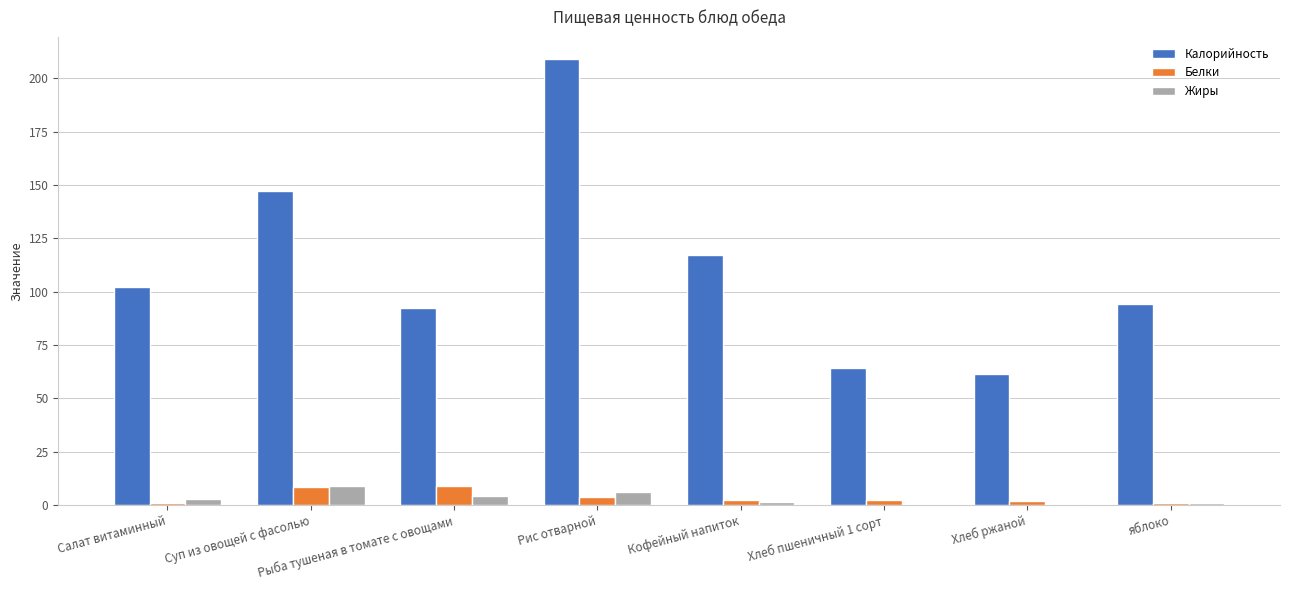

Which series changed the most between Рис отварной and яблоко?

Калорийность